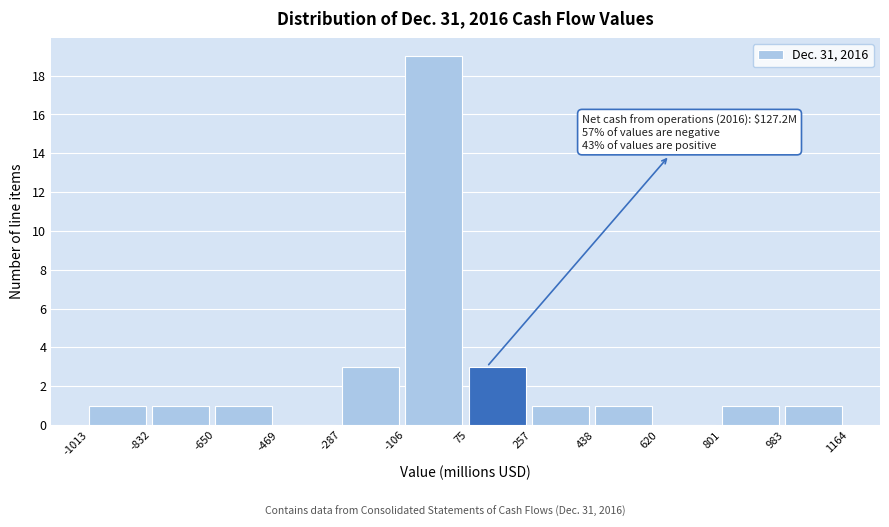

Which range on the x-axis has the tallest bar?

-106 to 75